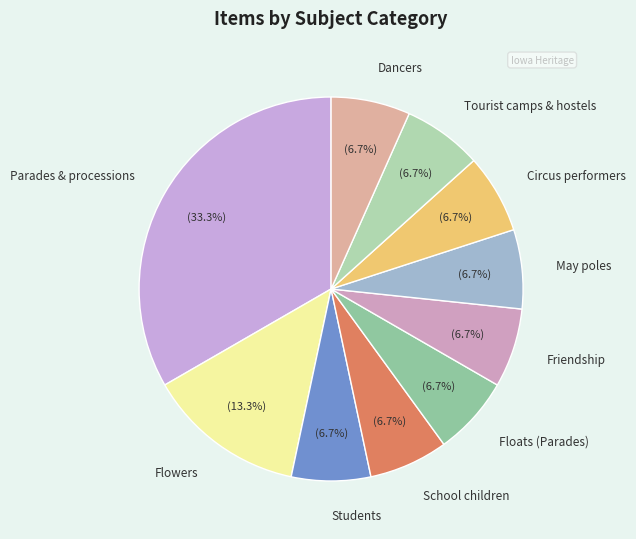

The Tourist camps & hostels slice represents 7% of the pie. True or false?

True